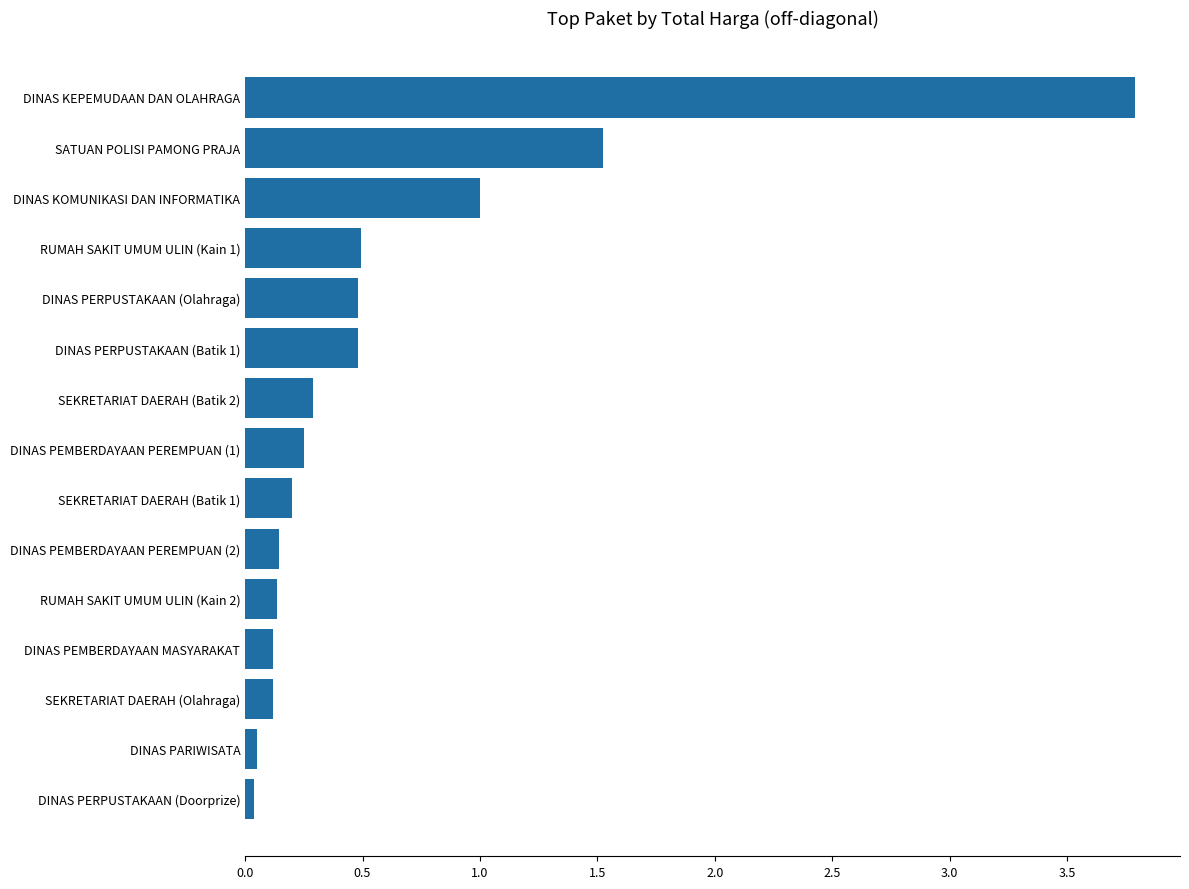

True or false: the data shows 0.5 at RUMAH SAKIT UMUM ULIN (Kain 1).

True